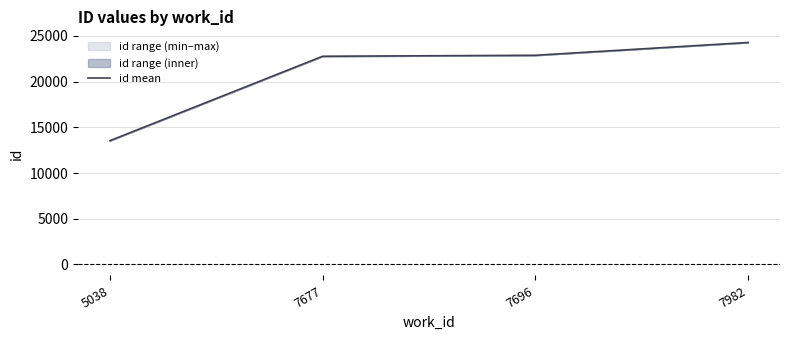

How many lines are shown in the chart?

1